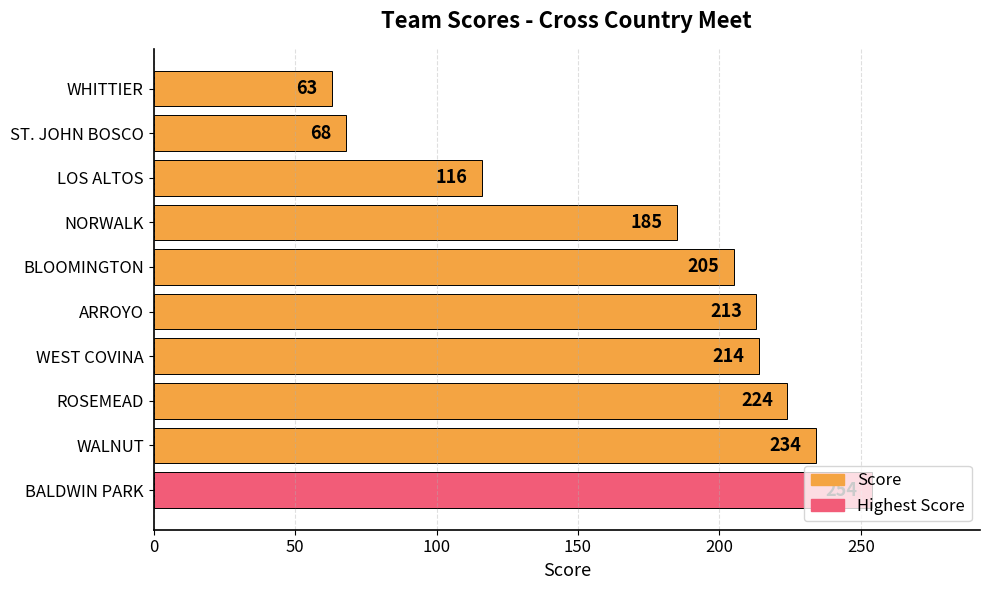

Which label corresponds to the largest value in the chart?

BALDWIN PARK